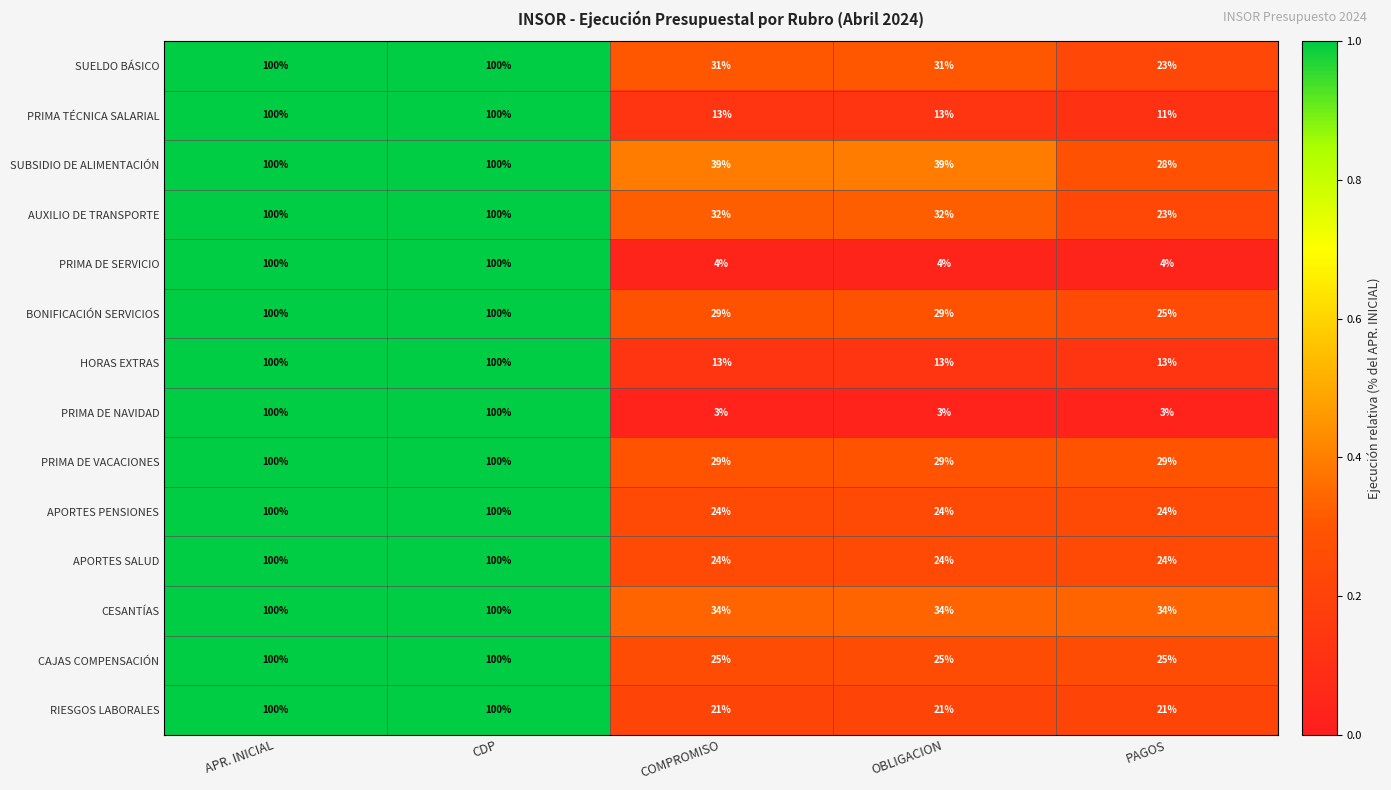

Which series has the widest spread of values?

PRIMA DE NAVIDAD